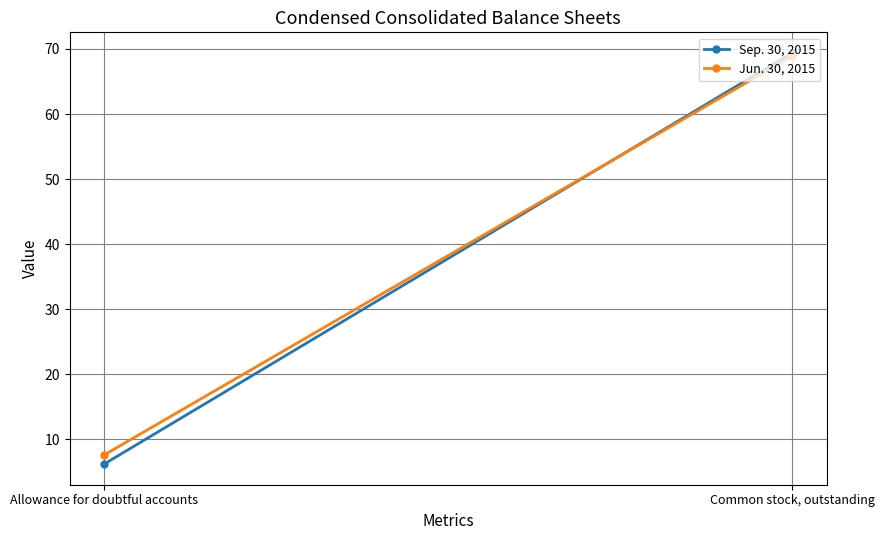

Reading left to right, list all the values displayed in this chart.

Sep. 30, 2015: Allowance for doubtful accounts=6.2	Common stock, outstanding=69.4
Jun. 30, 2015: Allowance for doubtful accounts=7.6	Common stock, outstanding=68.9